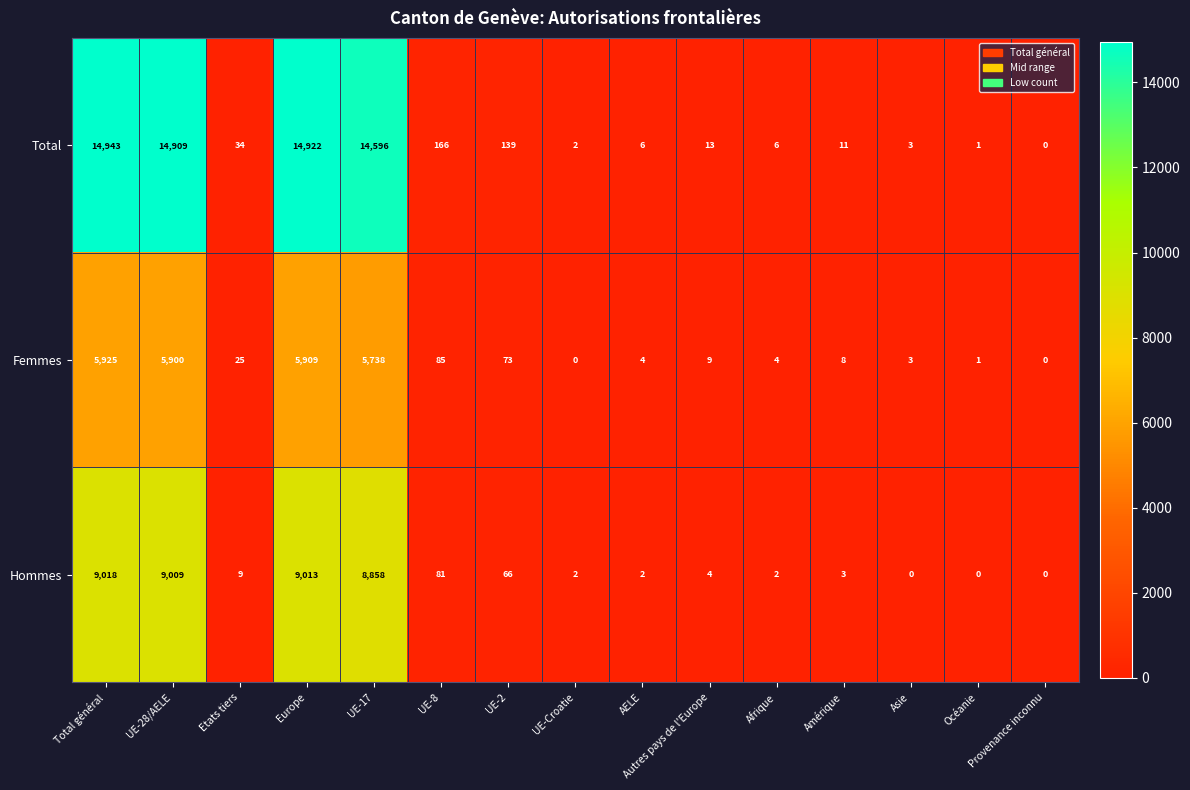

Which series has the widest spread of values?

Total